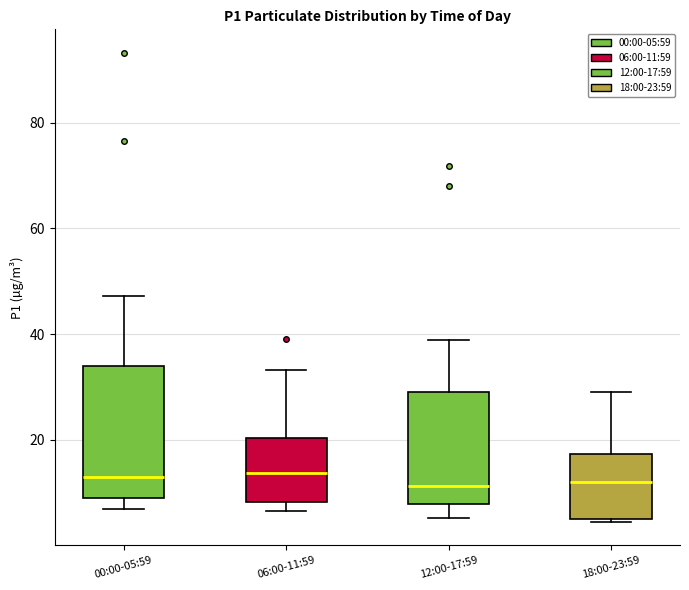

Reading left to right, transcribe this box plot: for each box, give where its median line is, the range the box spans, and where its two whiskers end, as read against the y-axis. The values are not printed on the chart, so give them approximately, as read against the axis.

00:00-05:59: median 12, box 10 to 34, whiskers 6 to 48
06:00-11:59: median 14, box 8 to 20, whiskers 6 to 34
12:00-17:59: median 12, box 8 to 30, whiskers 6 to 38
18:00-23:59: median 12, box 4 to 18, whiskers 4 to 30